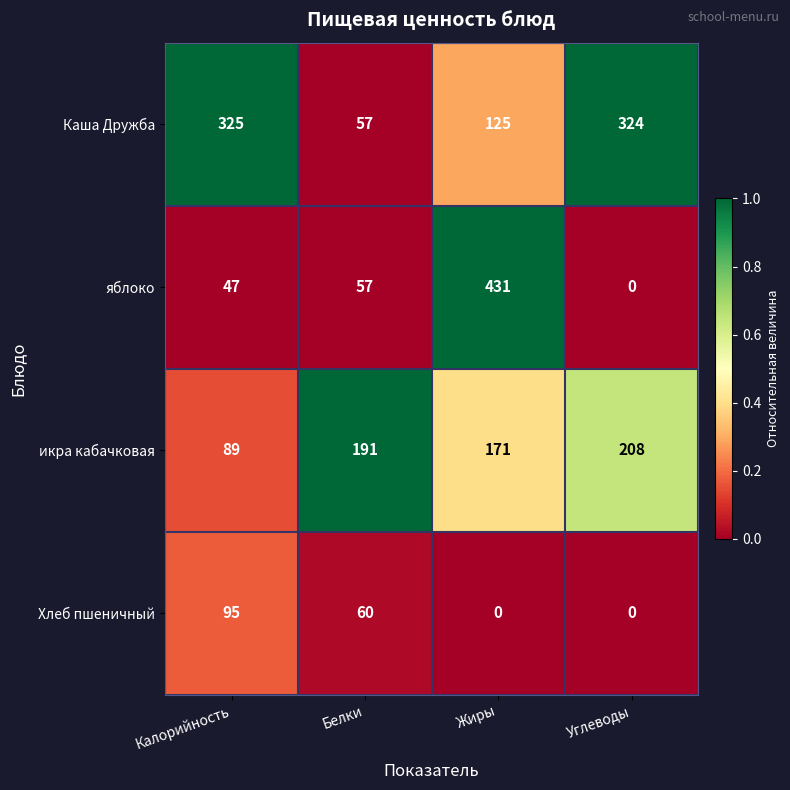

Is it true that Хлеб пшеничный equals 42 at Углеводы?

False